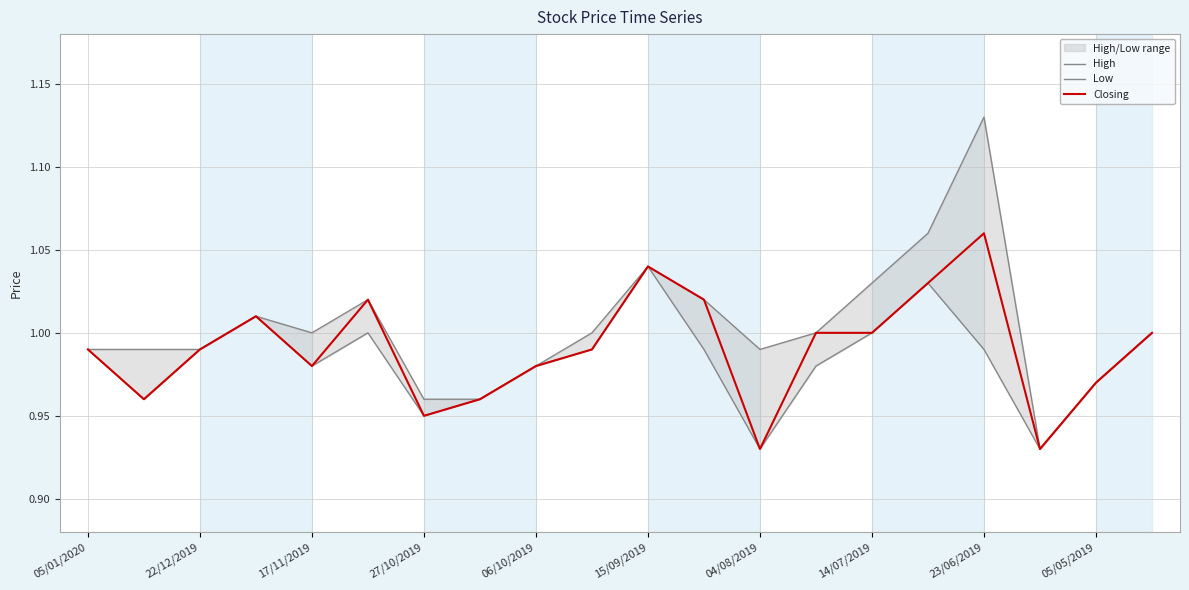

The value of Closing at 15/09/2019 is 1.5. True or false?

False